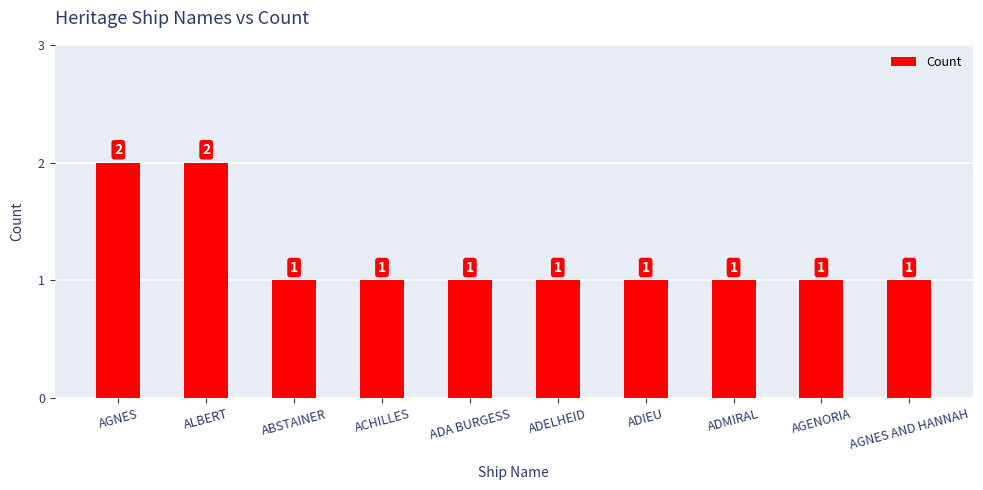

What is the ratio of the value at ALBERT to the value at ACHILLES?

2.0